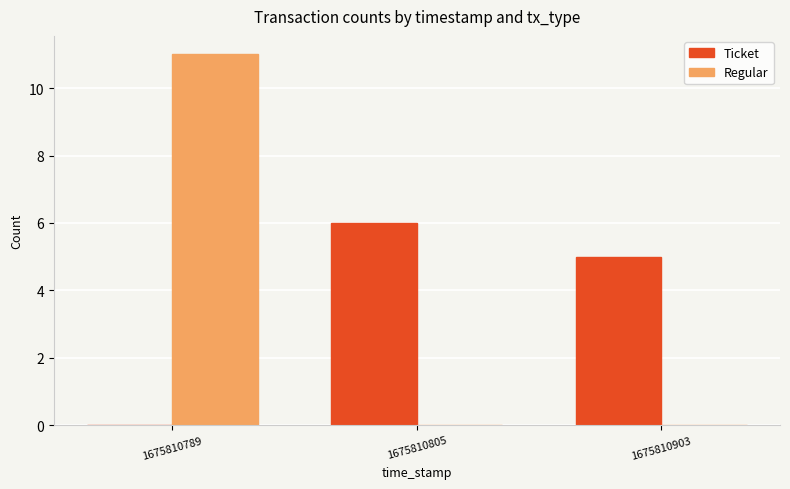

Is it true that Regular equals 0 at 1675810805?

True